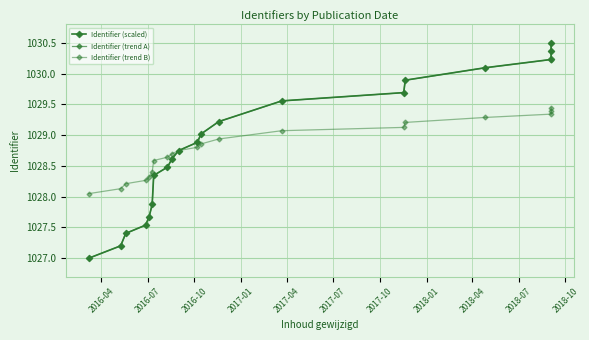

Is it true that Identifier (trend A) equals 1404.0 at 2017-10?

False